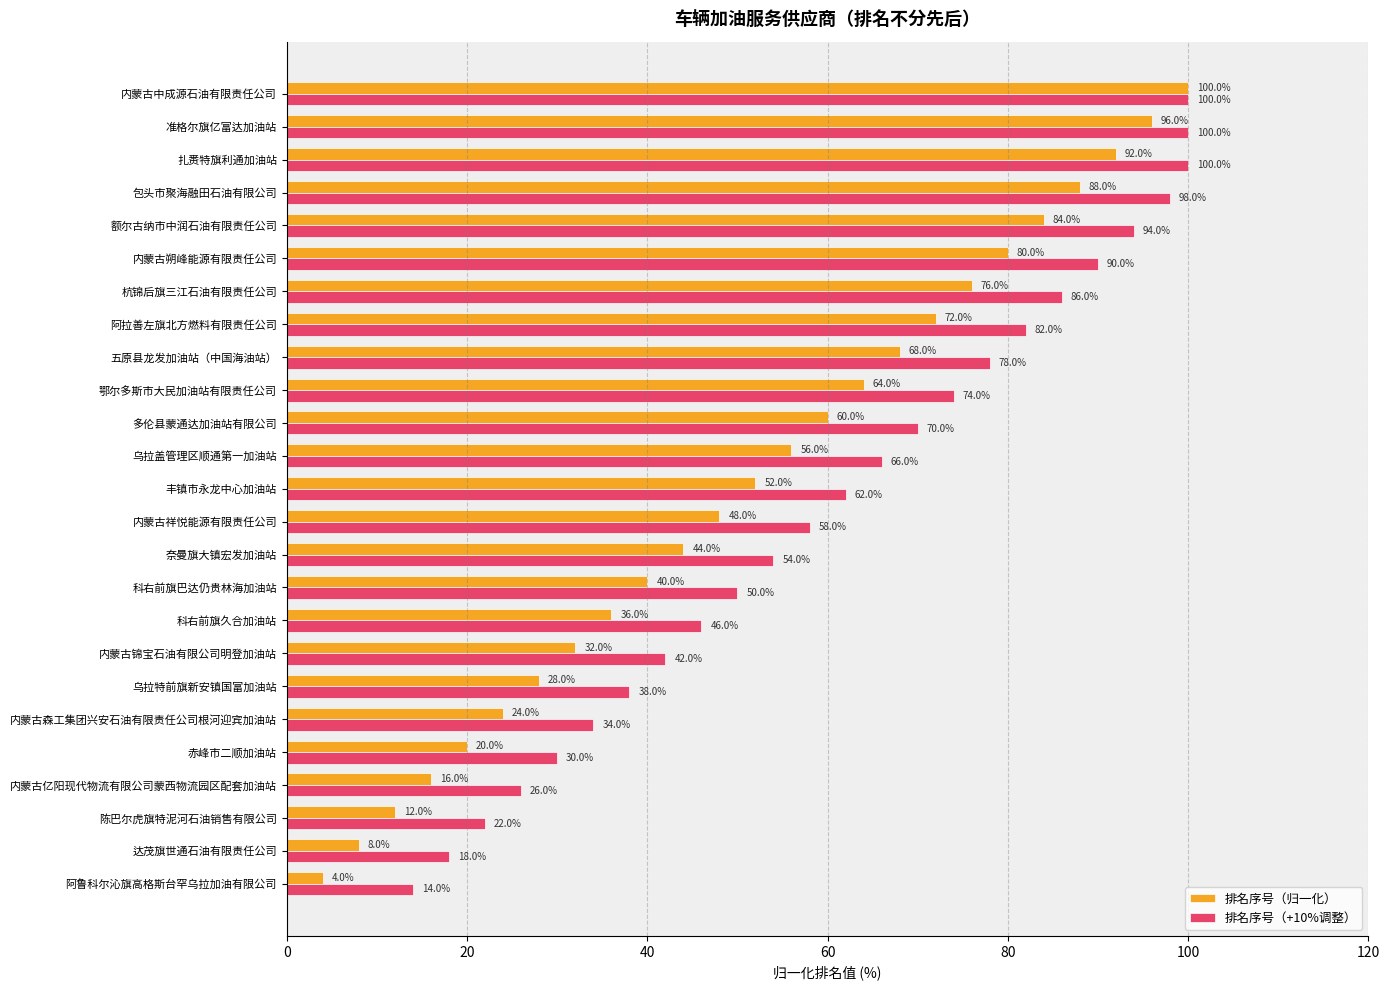

The 排名序号（+10%调整） series shows 23.7 at 达茂旗世通石油有限责任公司. True or false?

False